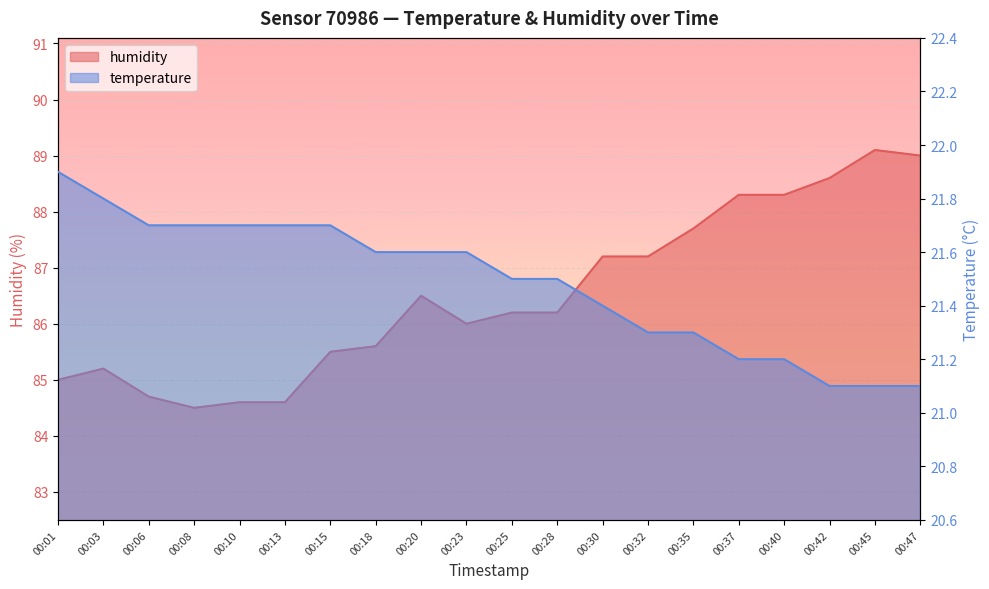

What is the highest value of the temperature series?

21.9